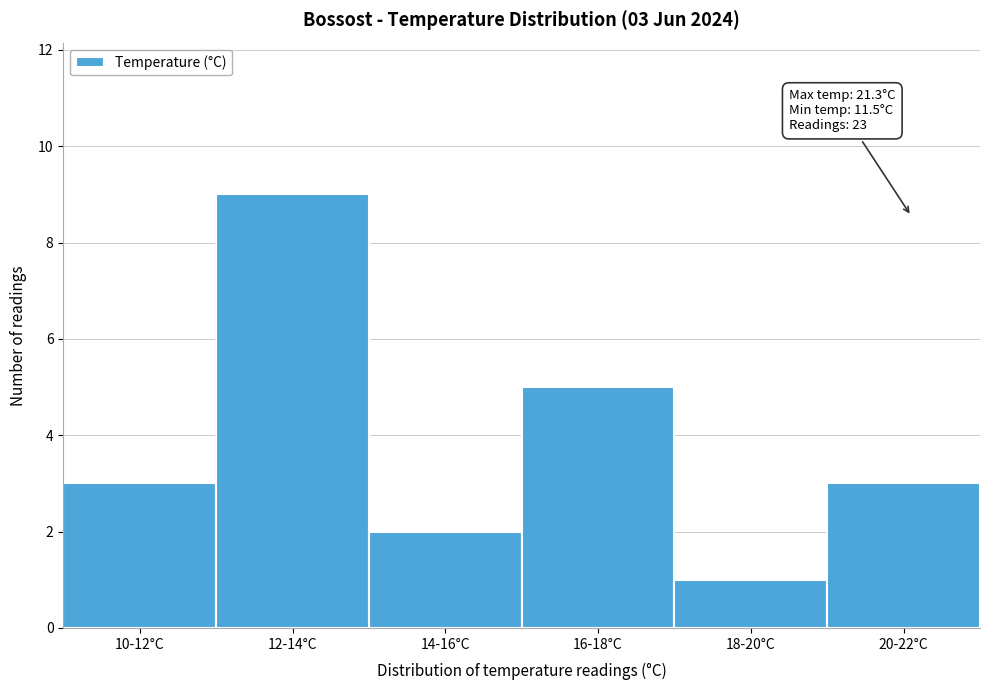

Reading left to right, what are all the values shown in this chart?

10-12°C=3	12-14°C=9	14-16°C=2	16-18°C=5	18-20°C=1	20-22°C=3